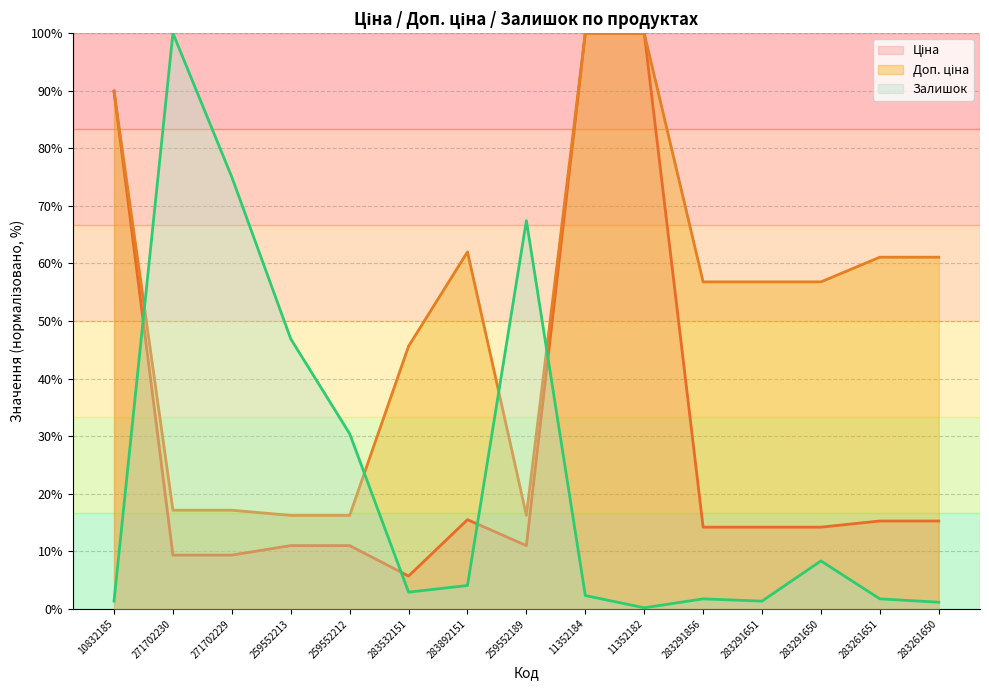

What is the label of the 11th point from the right?

259552212